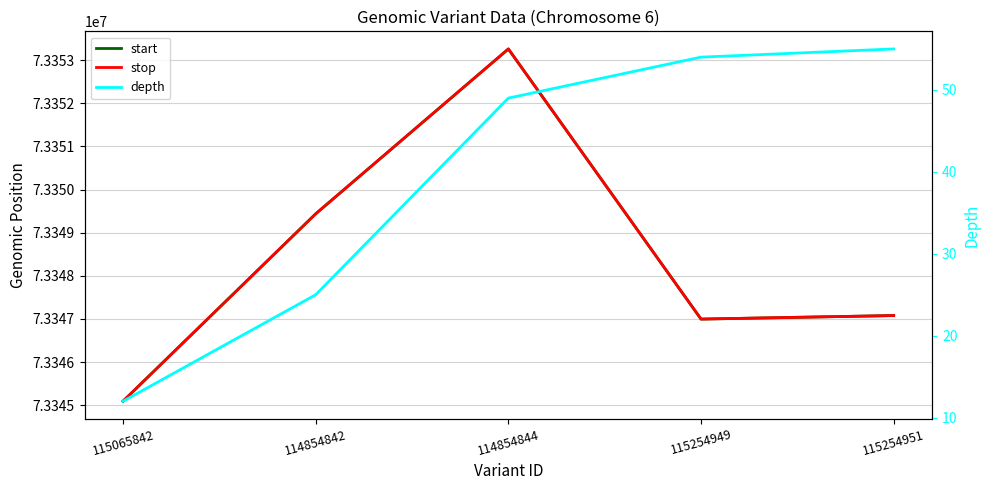

What is the difference between the maximum and minimum values in the start series?

8170